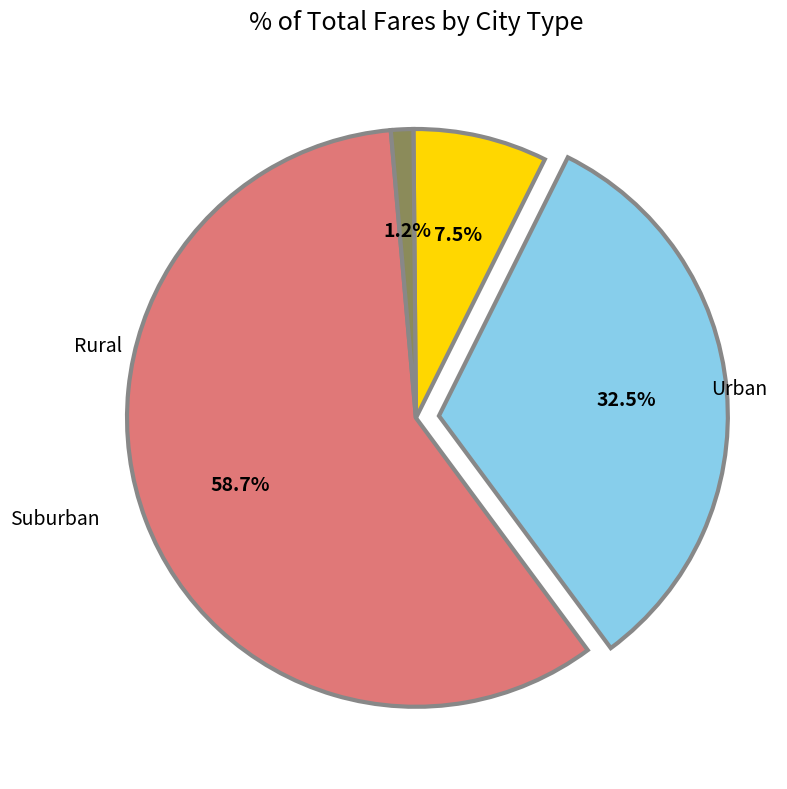

Is there a majority slice in this chart?

Yes